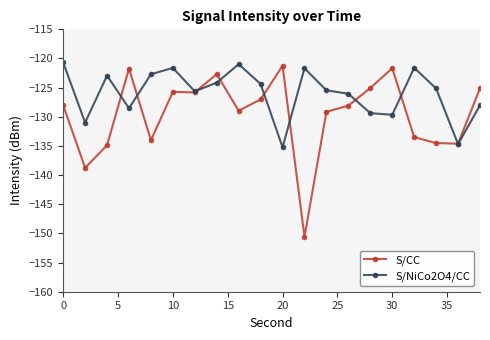

What is the value of the S/NiCo2O4/CC point at the 6th from the left?

-121.6